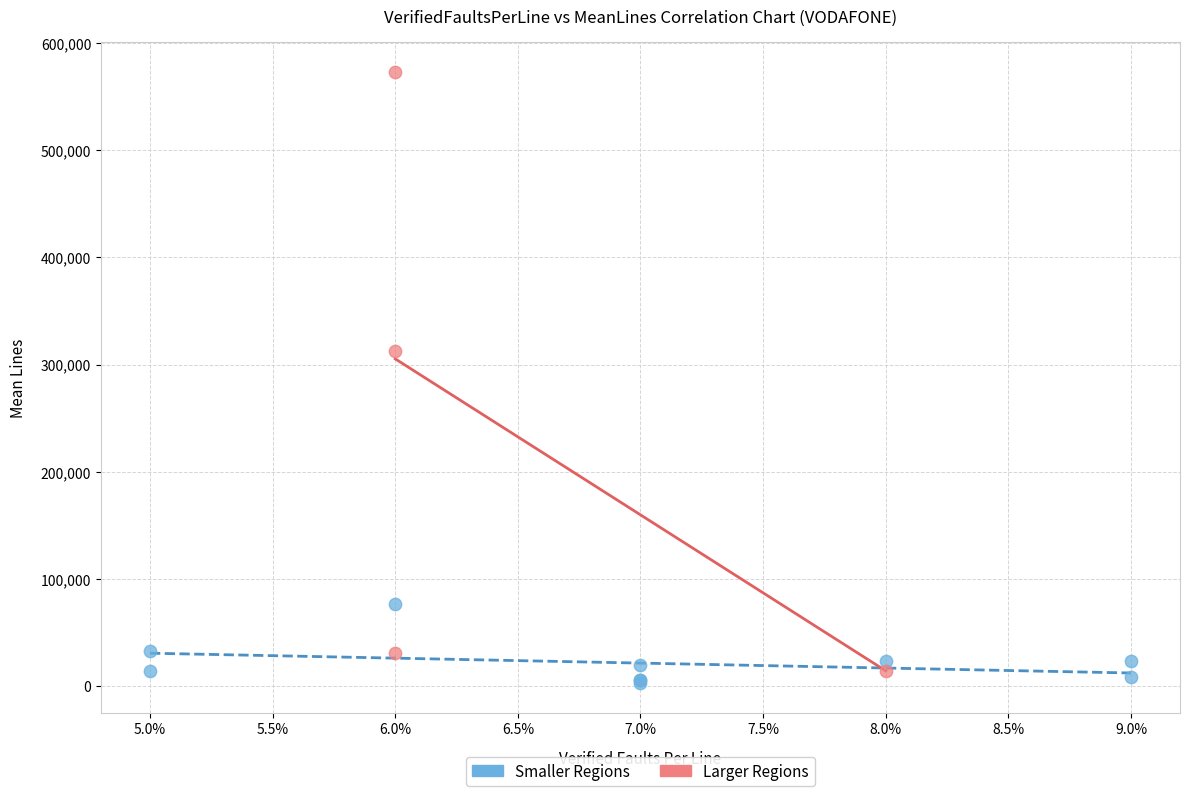

Which series reaches the maximum Y coordinate?

Larger Regions